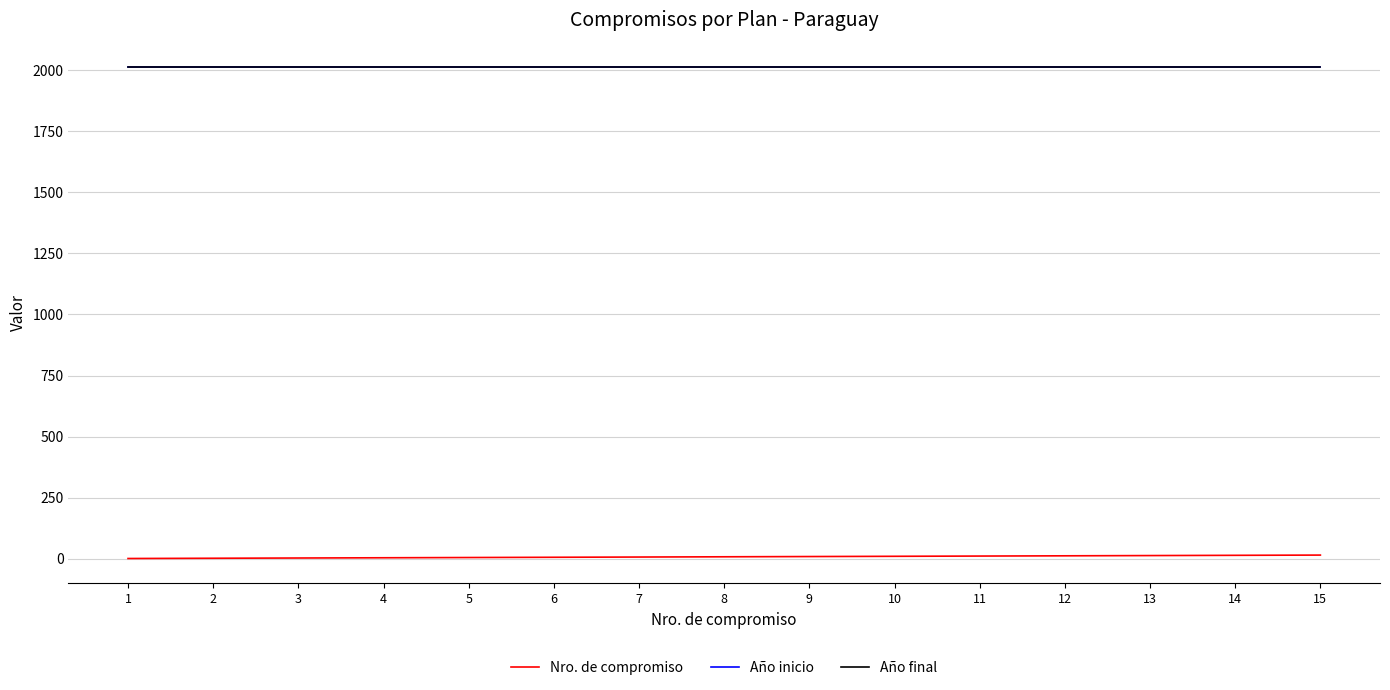

What is the highest value of the Año final series?

2013